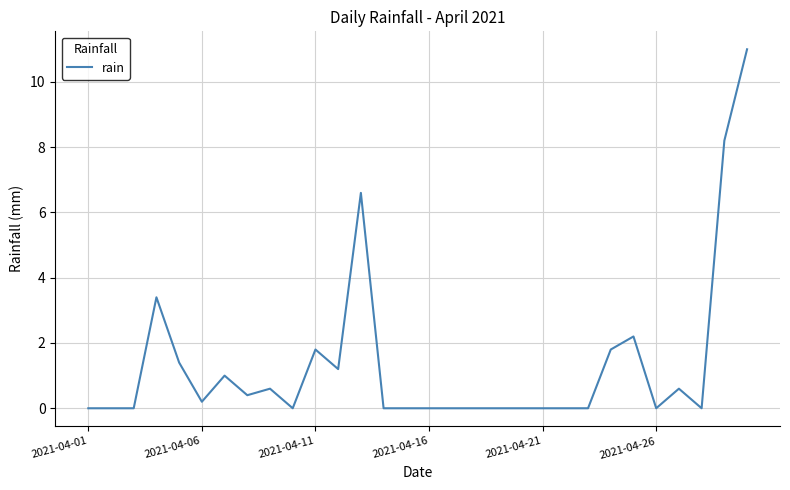

Does the chart display data point markers on the line(s)?

No